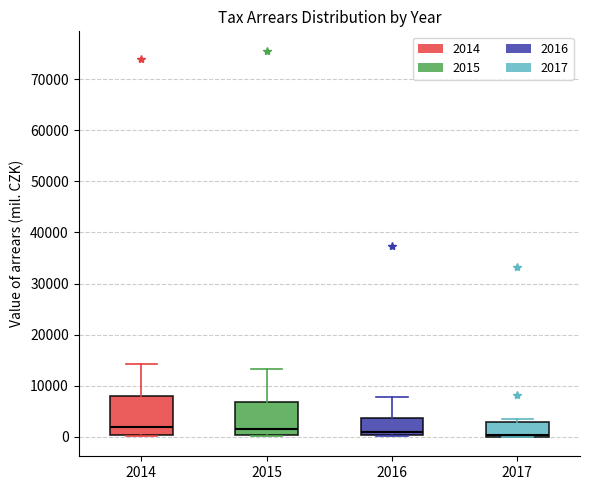

Where is the lower edge of the box at x = 2015 on the y-axis? The values are not printed on the chart, so give them approximately, as read against the axis.

0